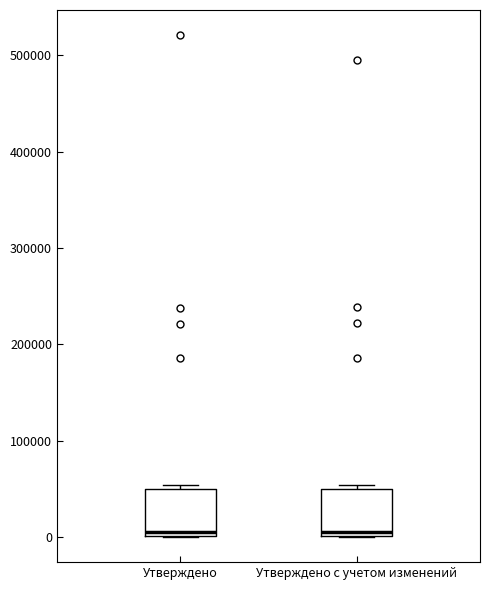

Reading left to right, transcribe this box plot: for each box, give where its median line is, the range the box spans, and where its two whiskers end, as read against the y-axis. The values are not printed on the chart, so give them approximately, as read against the axis.

Утверждено: median 0 (just above the box's lower edge), box 0 to 50000, whiskers 0 to 50000 (just above the box's upper edge)
Утверждено с учетом изменений: median 0 (just above the box's lower edge), box 0 to 50000, whiskers 0 to 50000 (just above the box's upper edge)